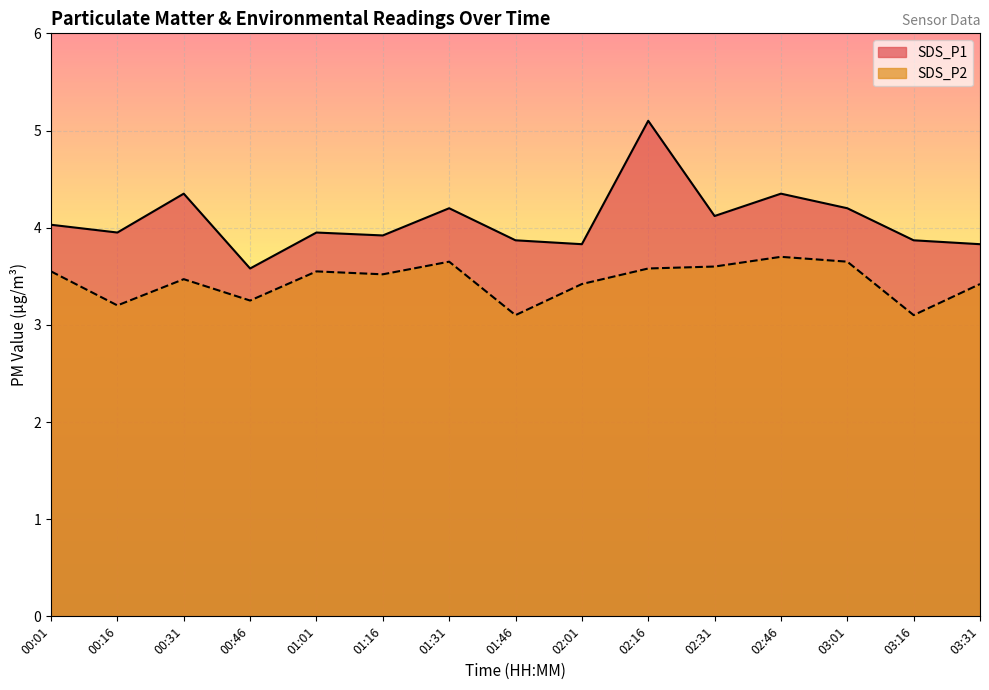

What is the total value across all series at 01:46?

7.0